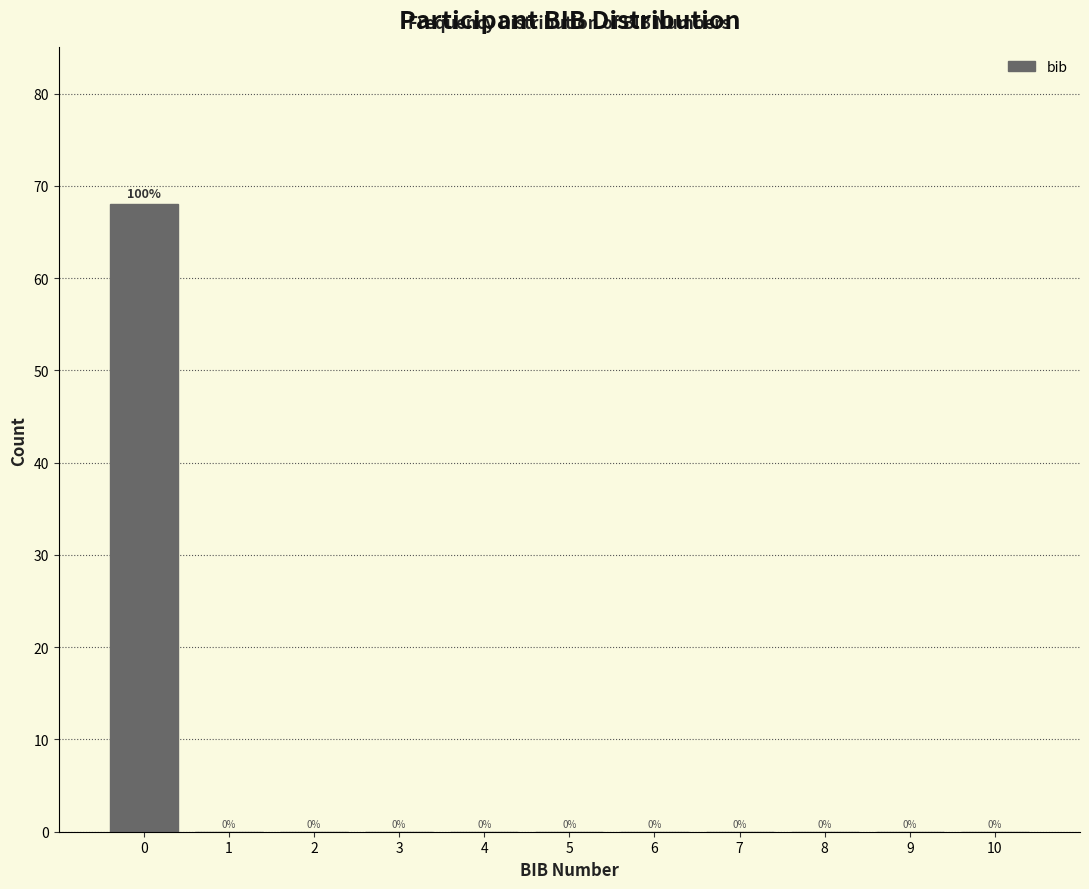

Over which range of the x-axis is the bar tallest?

-0.5 to 0.5